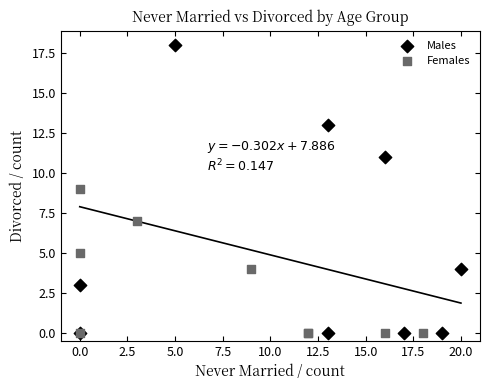

Which series contains the highest Y value?

Males